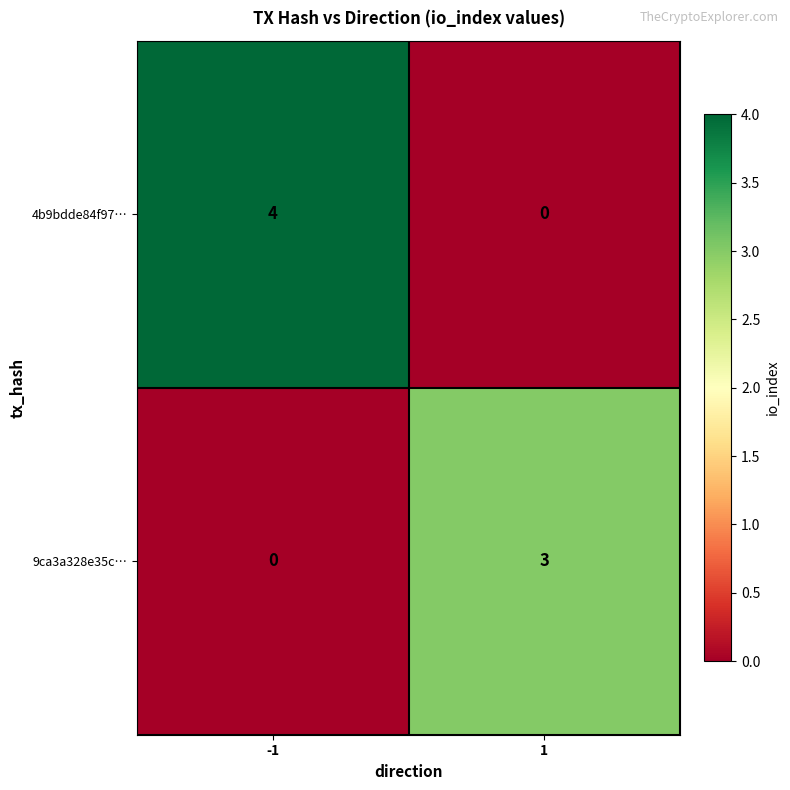

What is the difference between the maximum and minimum values in the 4b9bdde84f97… series?

4